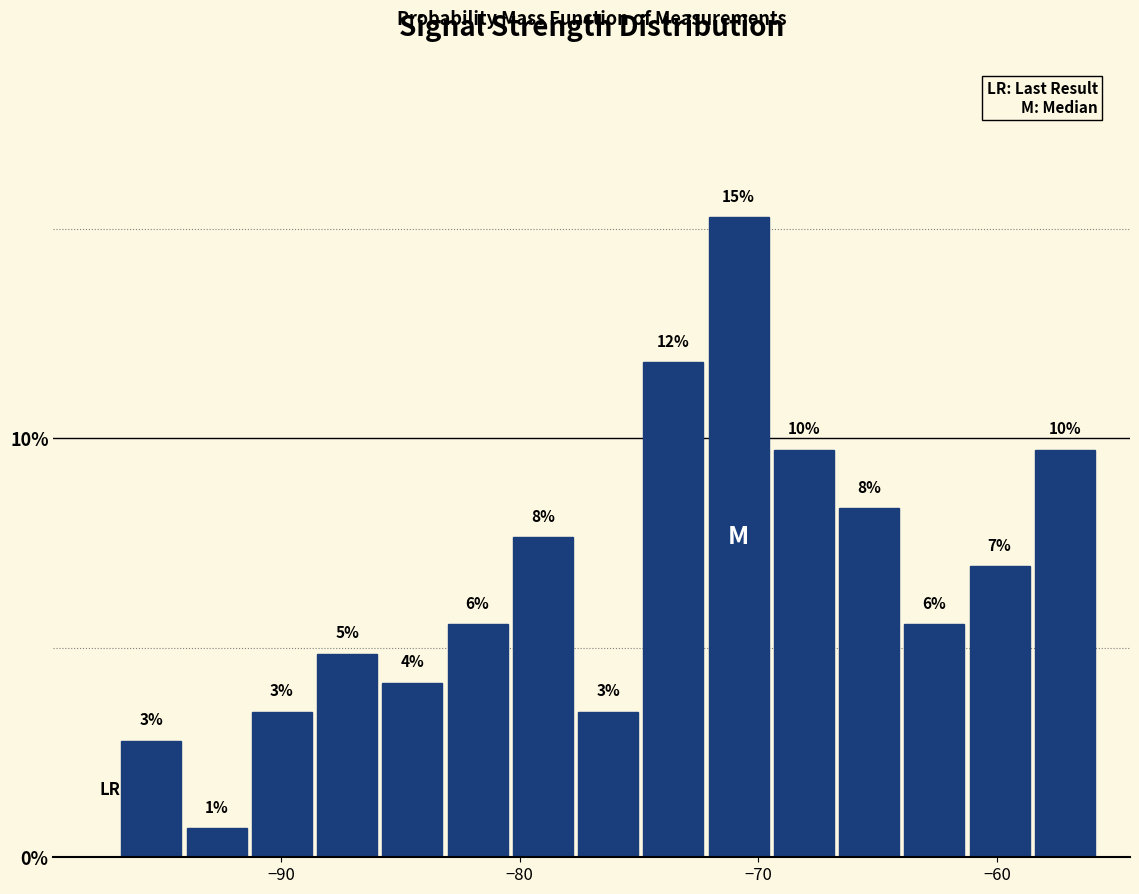

Read against the x-axis, roughly where is the centre of the tallest bar?

-71